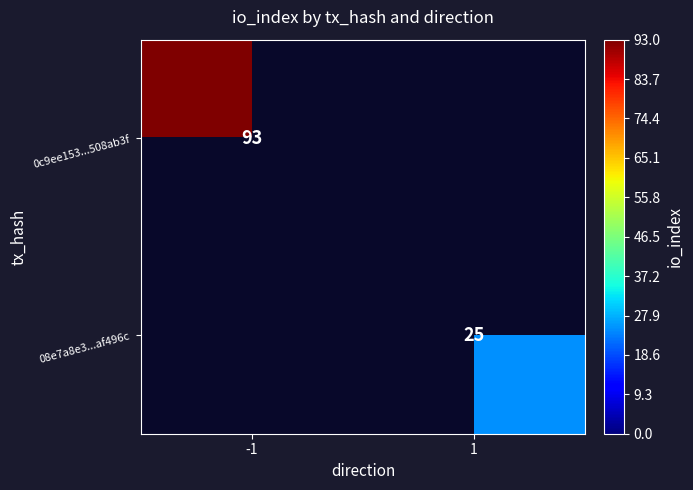

The value of 08e7a8e3...af496c at 1 is 16. True or false?

False